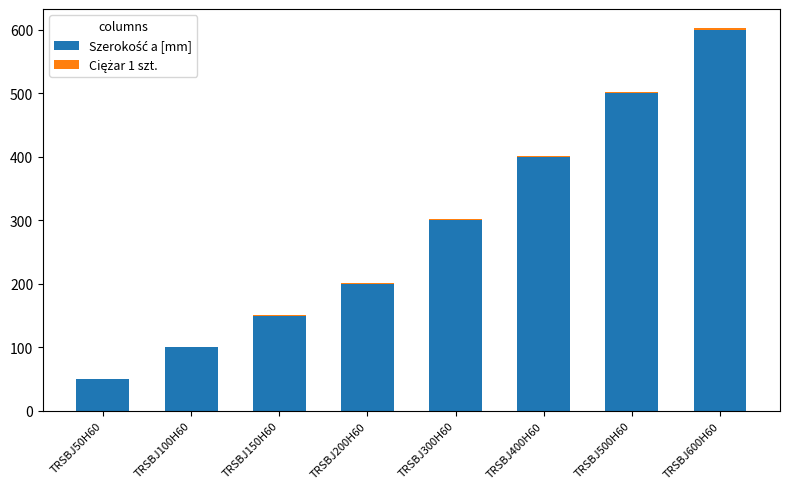

At which category is the sum across all series the highest?

TRSBJ600H60